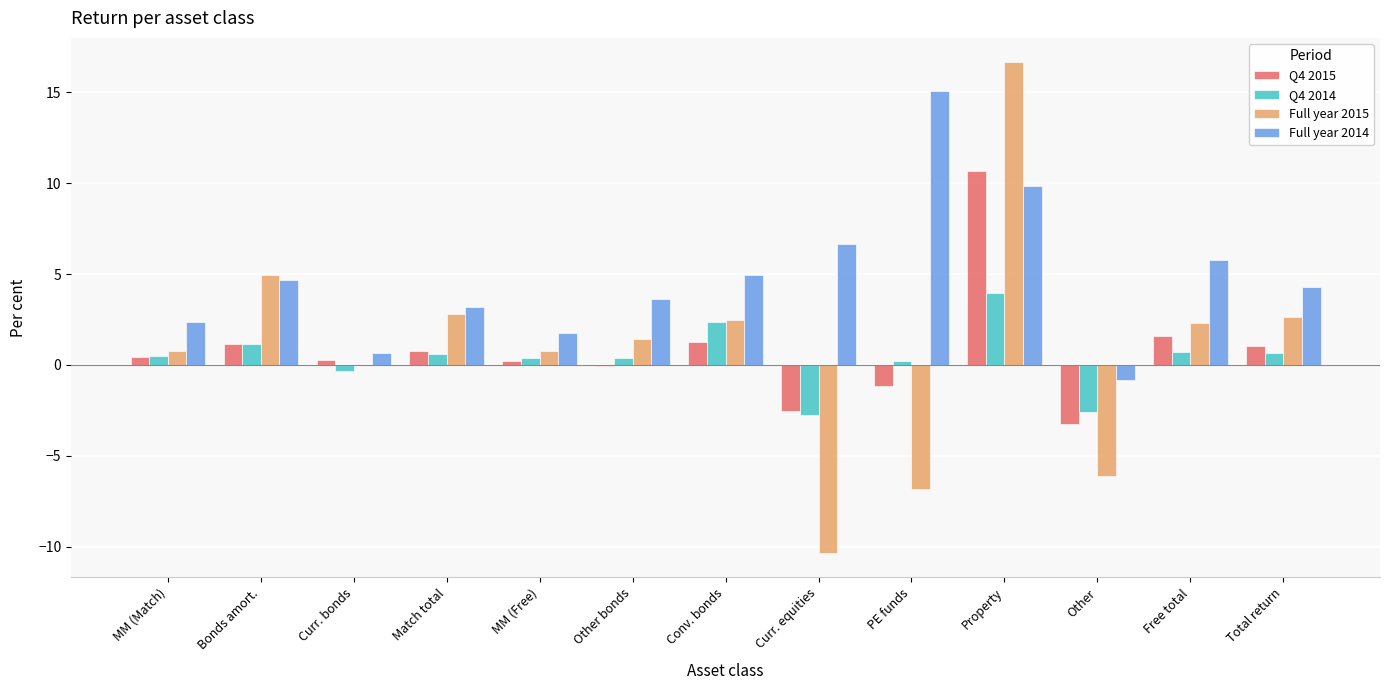

Is it true that Q4 2015 equals 1.1 at Total return?

True